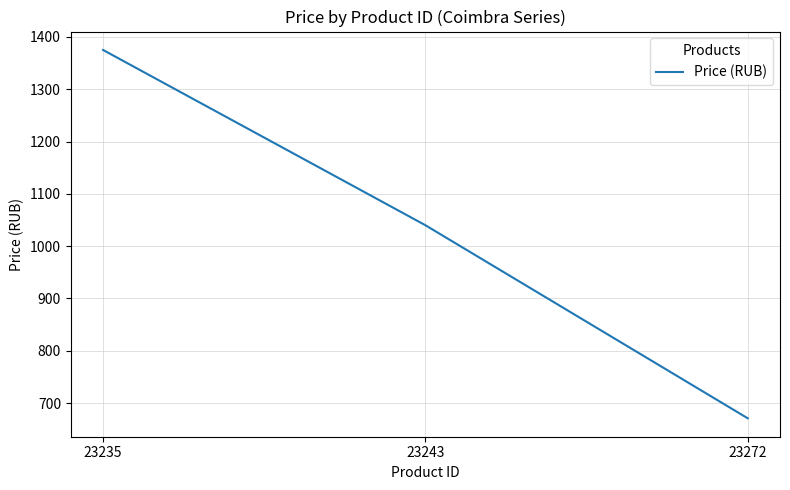

Rank the categories by value from lowest to highest.

23272, 23243, 23235